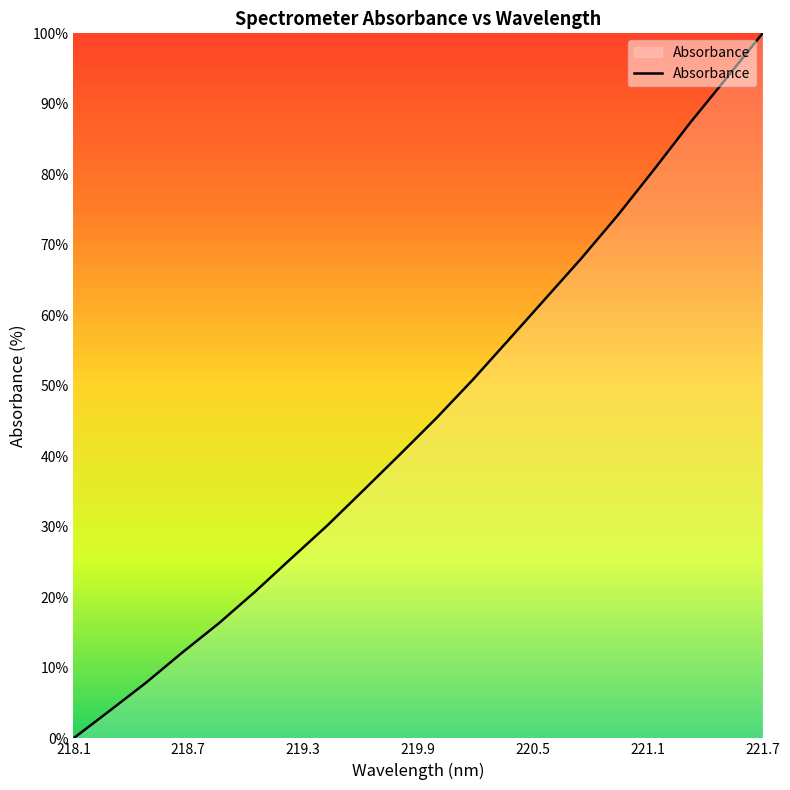

What is the maximum value shown in the chart?

100.0